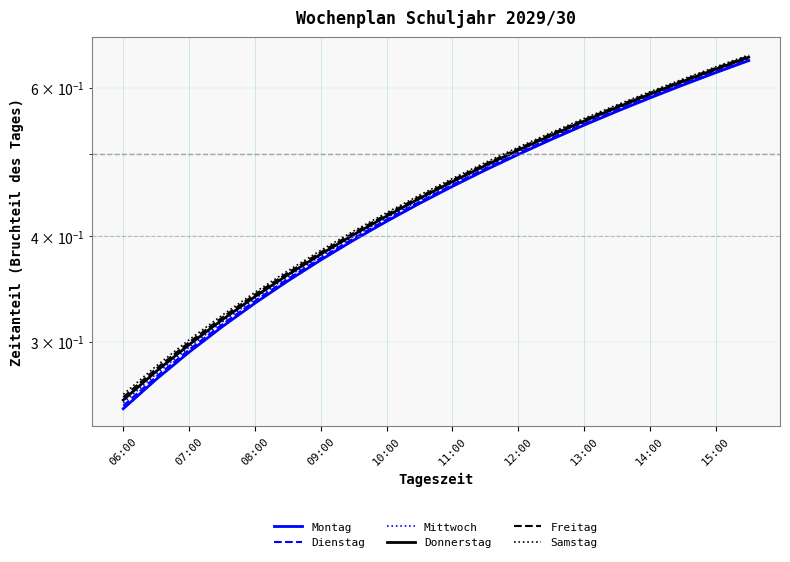

How many data points does each series have?

20